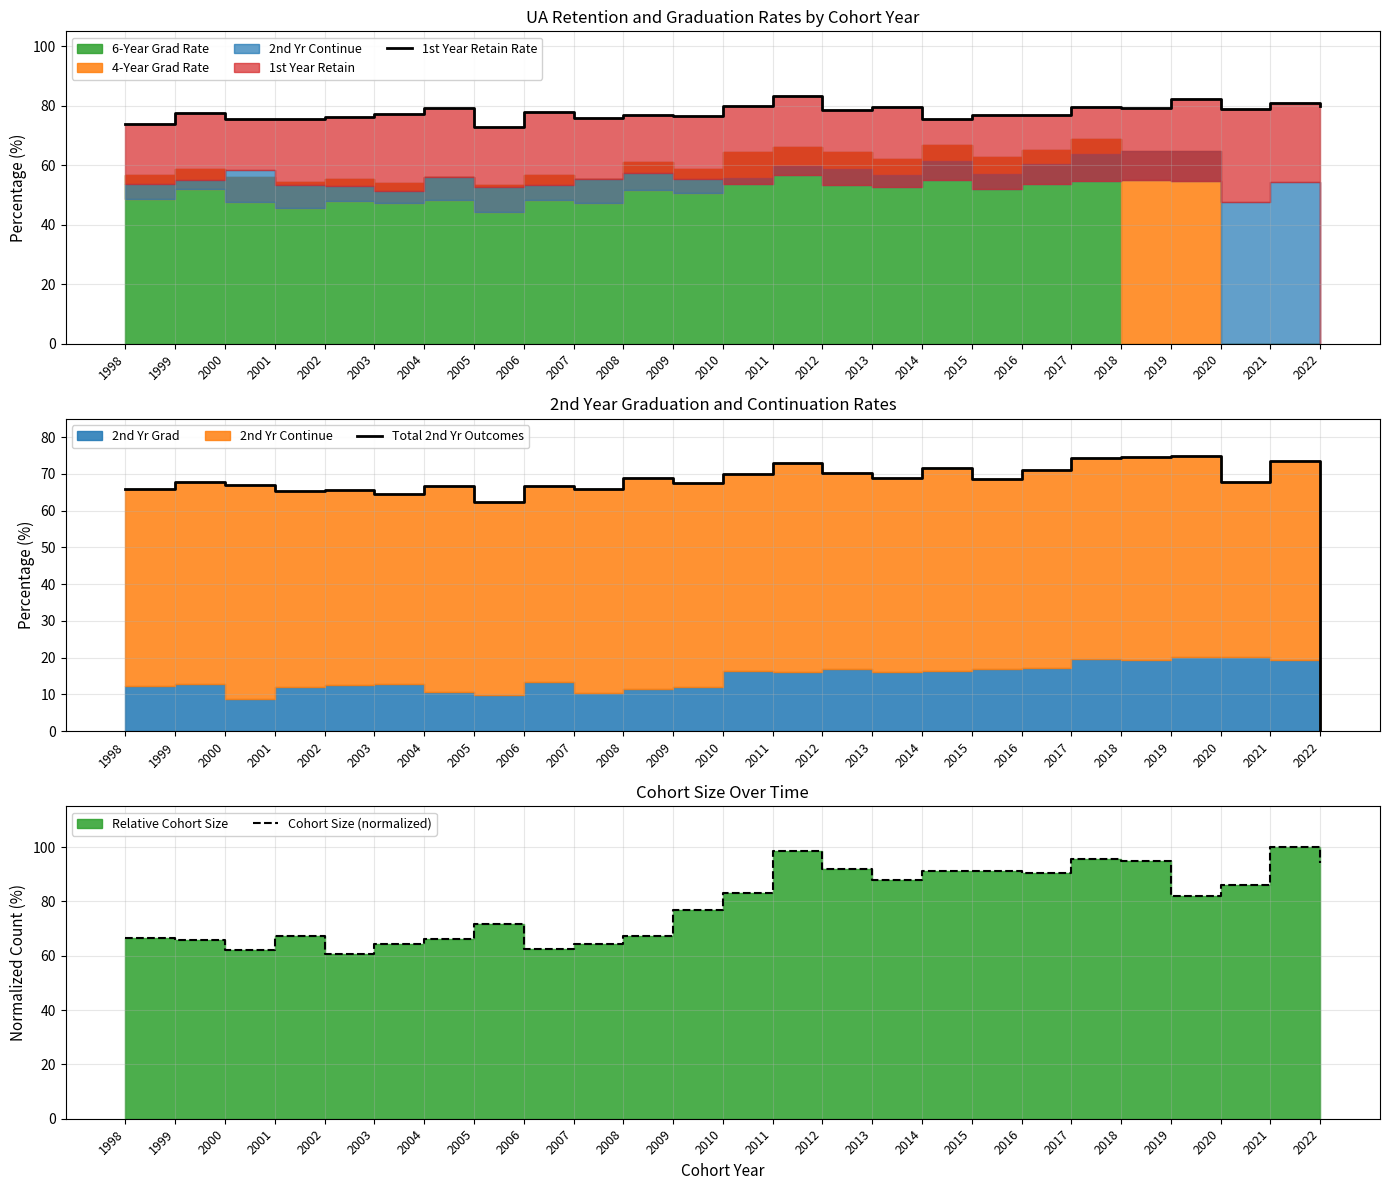

List the labels in order of Cohort Size (normalized) value, smallest first.

2002, 2000, 2006, 2003, 2007, 1999, 2004, 1998, 2001, 2008, 2005, 2009, 2019, 2010, 2020, 2013, 2016, 2014, 2015, 2012, 2022, 2018, 2017, 2011, 2021